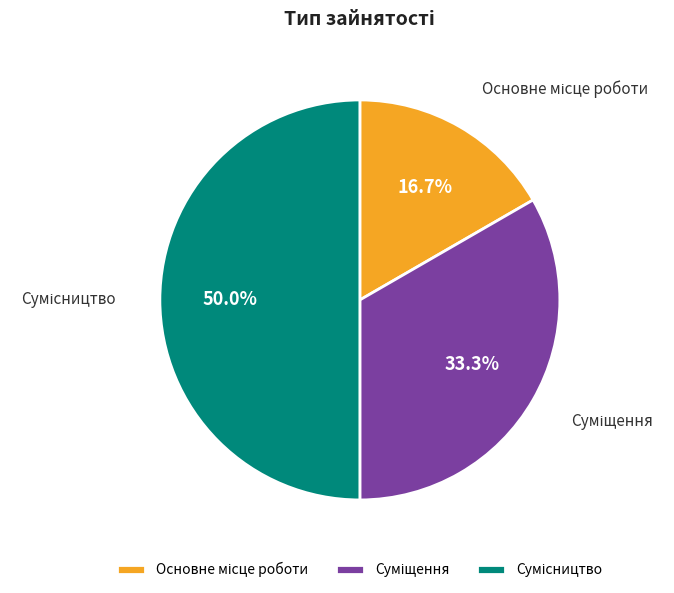

The Суміщення slice represents 42% of the pie. True or false?

False